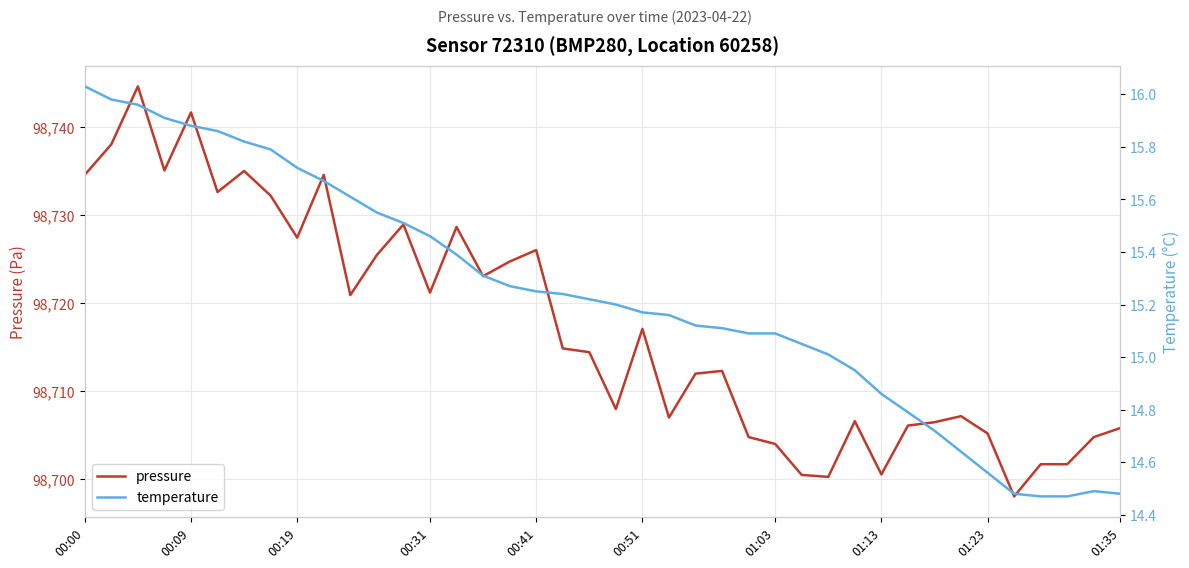

At how many categories does at least one series exceed 15293?

40